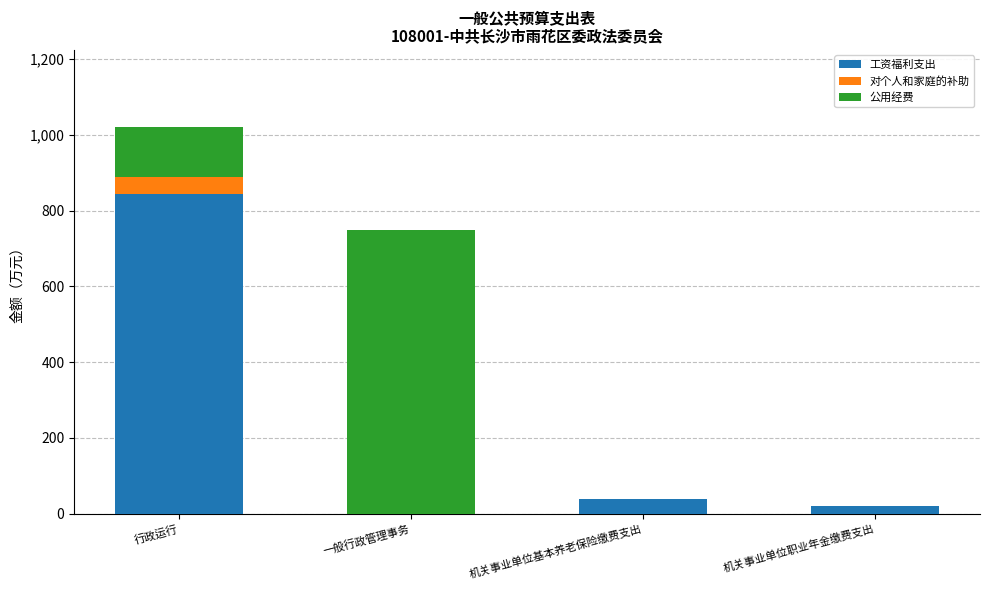

Reading left to right, list the values for the 工资福利支出 series.

行政运行=843.3	一般行政管理事务=0.0	机关事业单位基本养老保险缴费支出=39.5	机关事业单位职业年金缴费支出=19.7